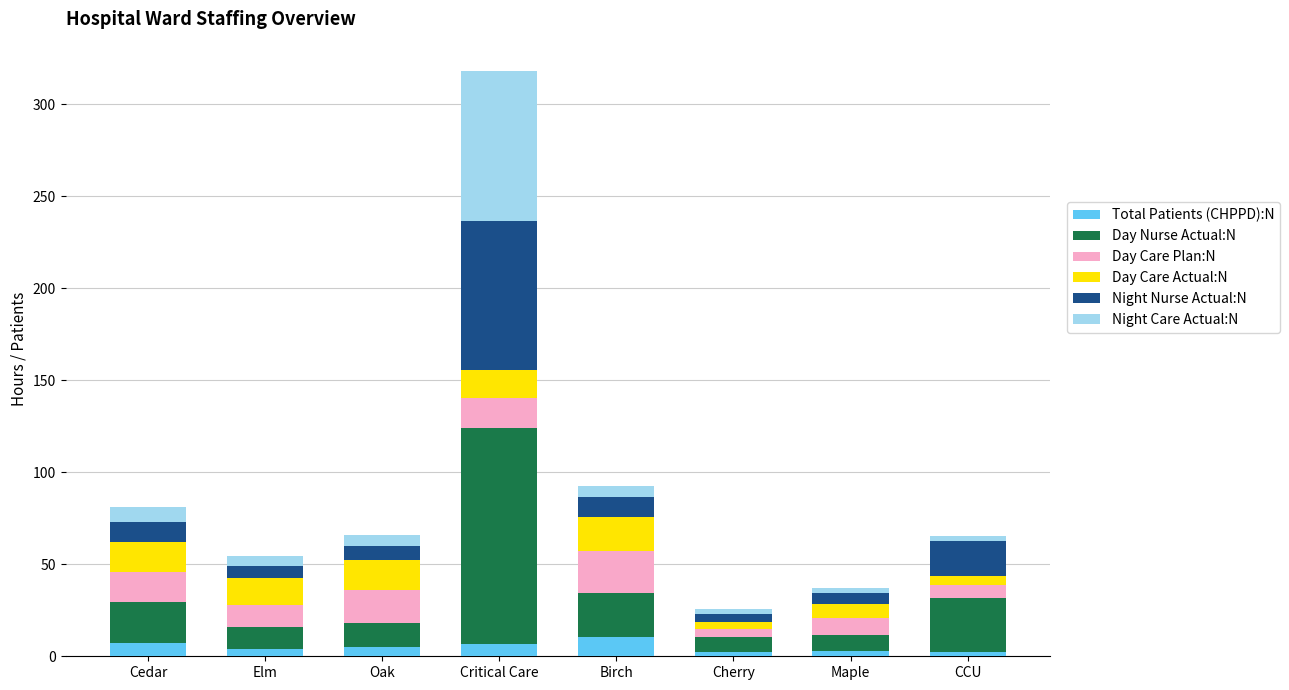

What is the sum of all Total Patients (CHPPD):N values?

40.3